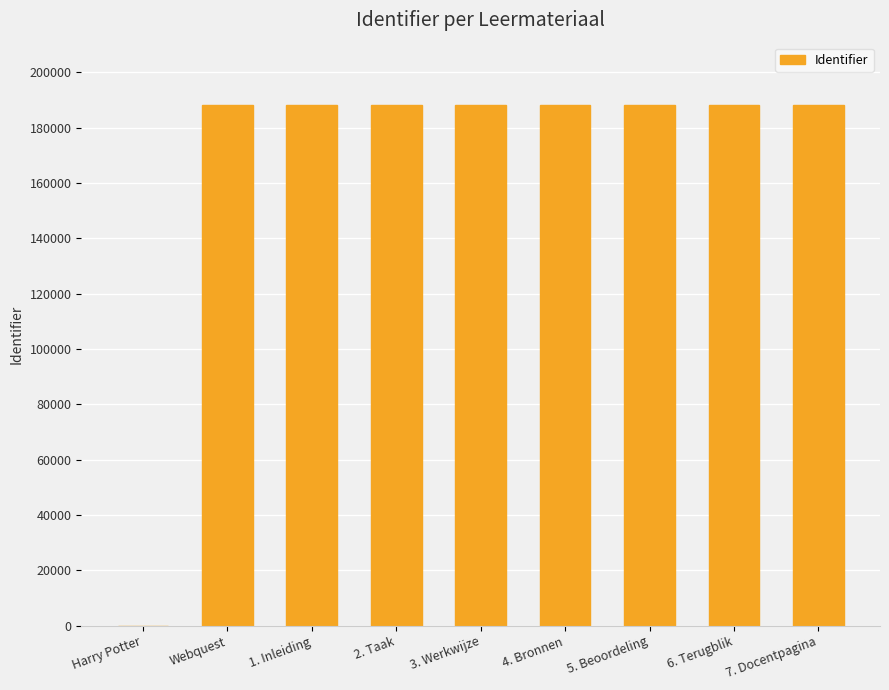

What is the sum of all values?

1505483